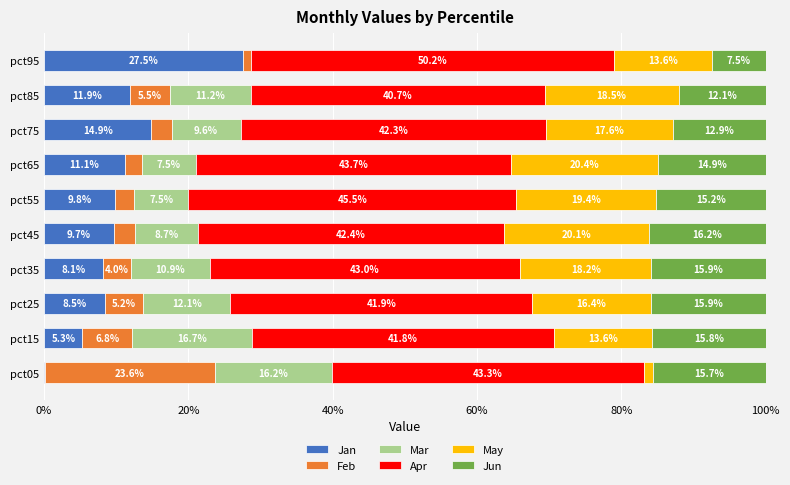

What is the sum of the Jan values at pct15 and pct25?

13.8